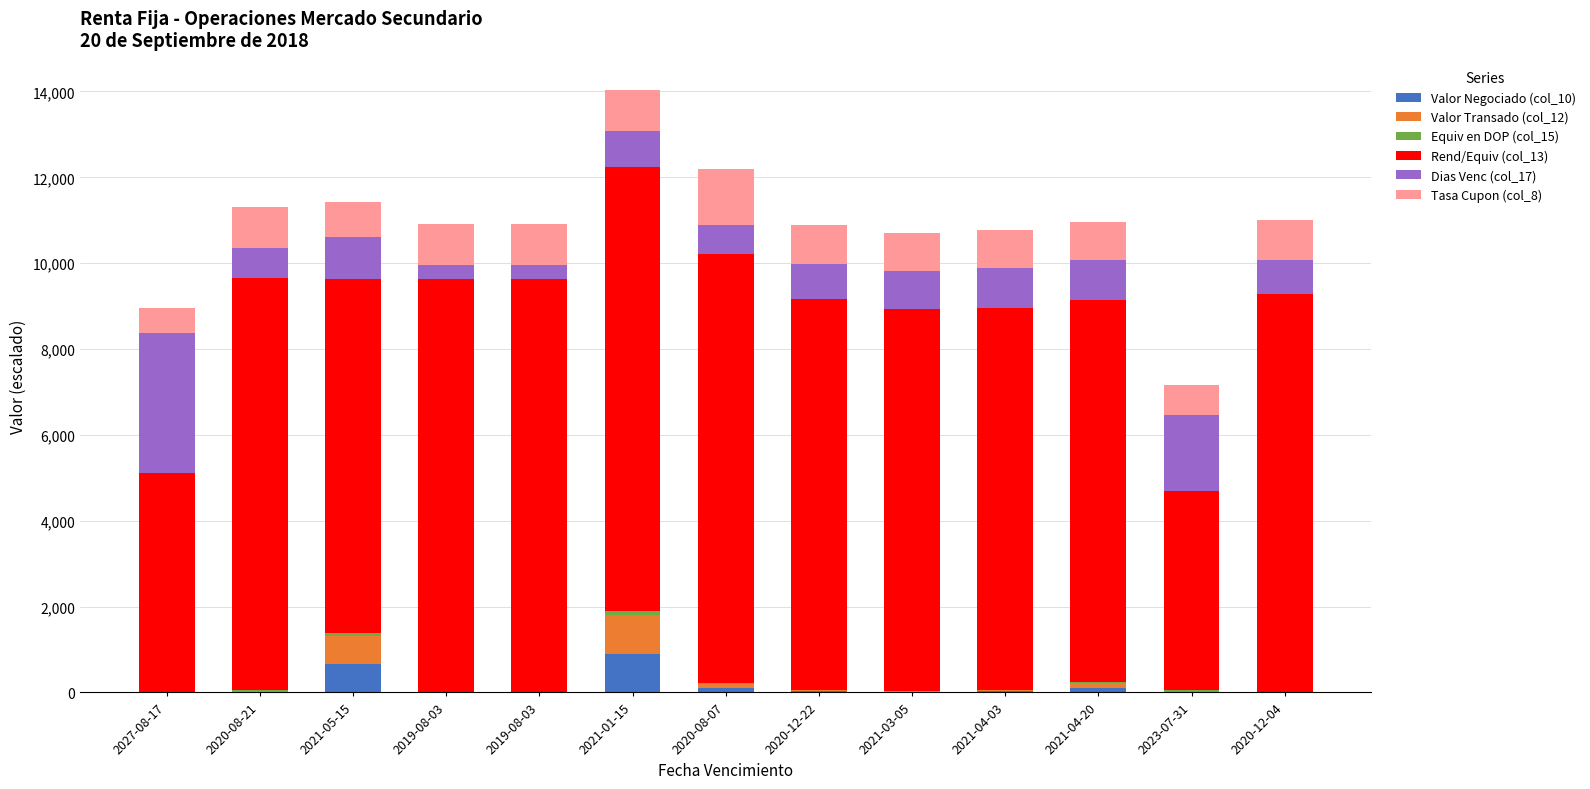

The value of Valor Transado (col_12) at 2027-08-17 is 1.1. True or false?

True